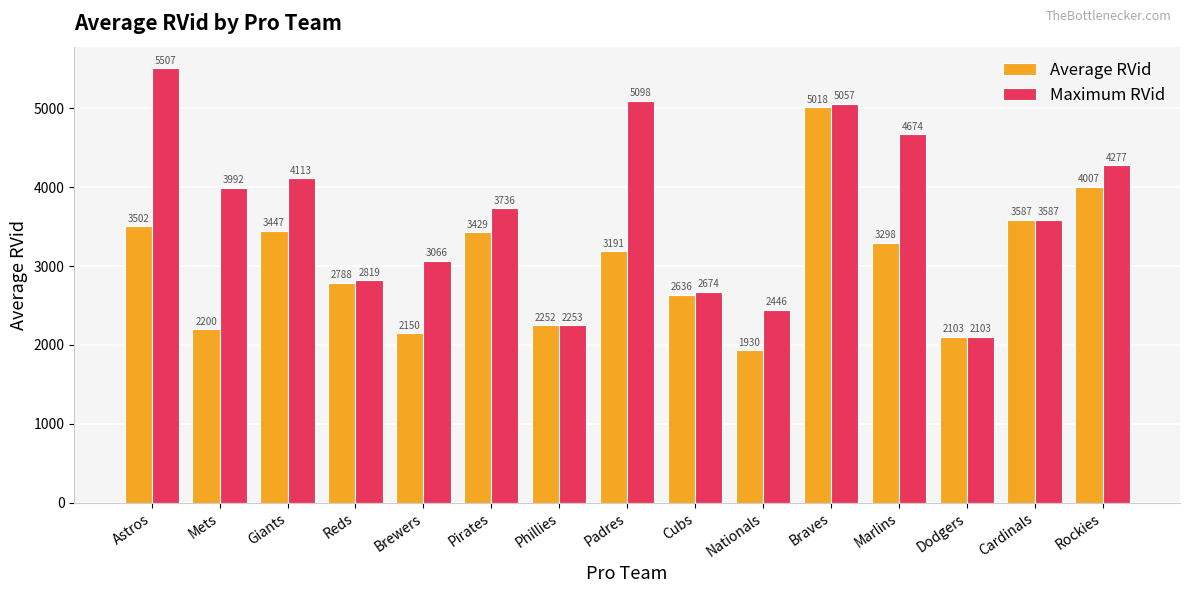

Which series has the largest range (max minus min)?

Maximum RVid